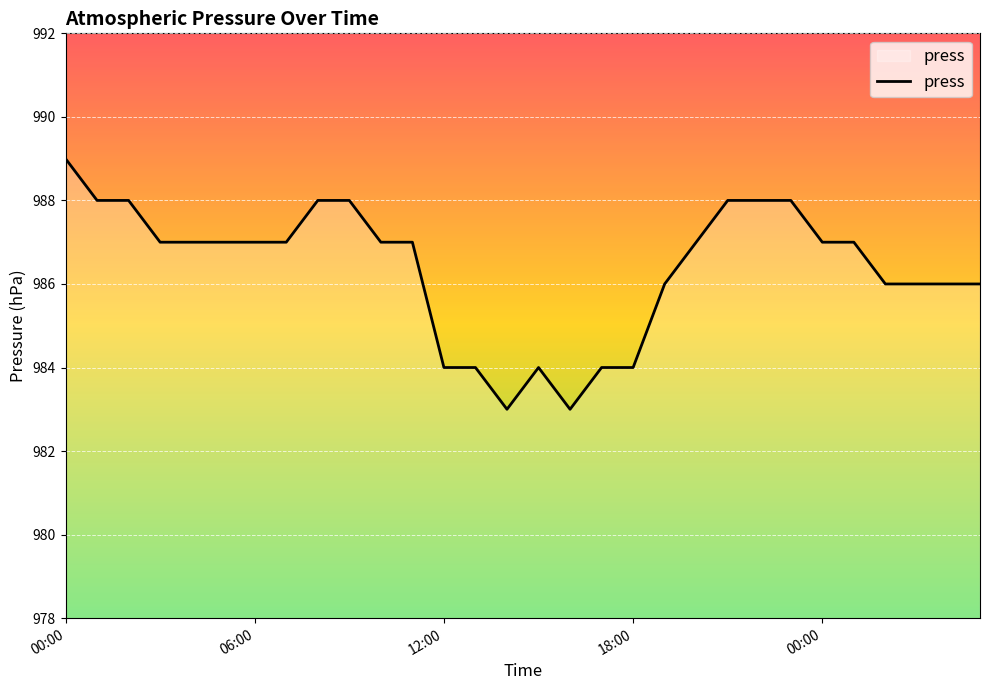

What is the minimum value shown in the chart?

983